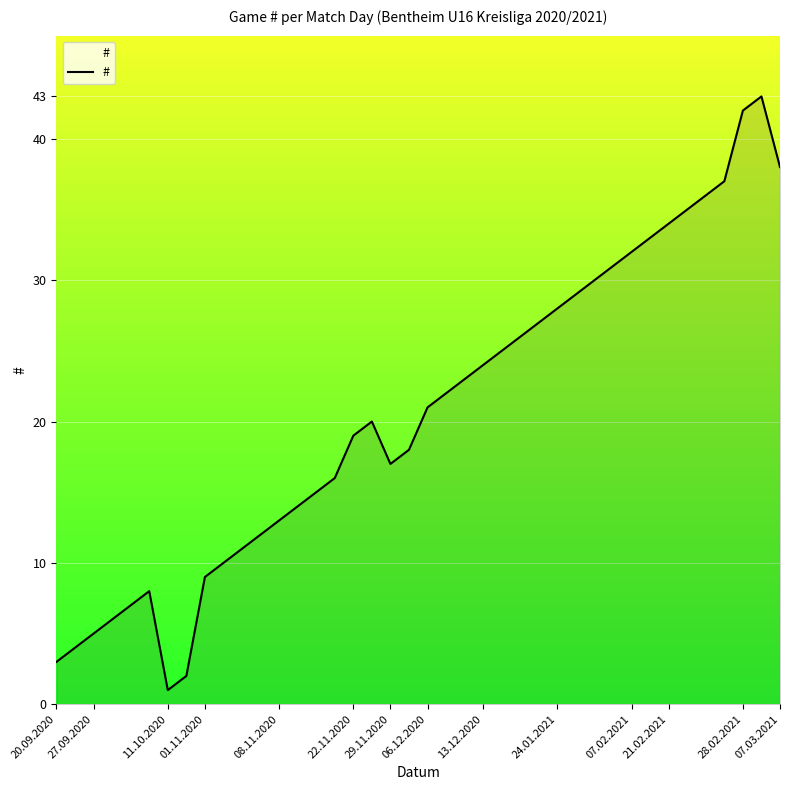

What is the maximum value shown in the chart?

43